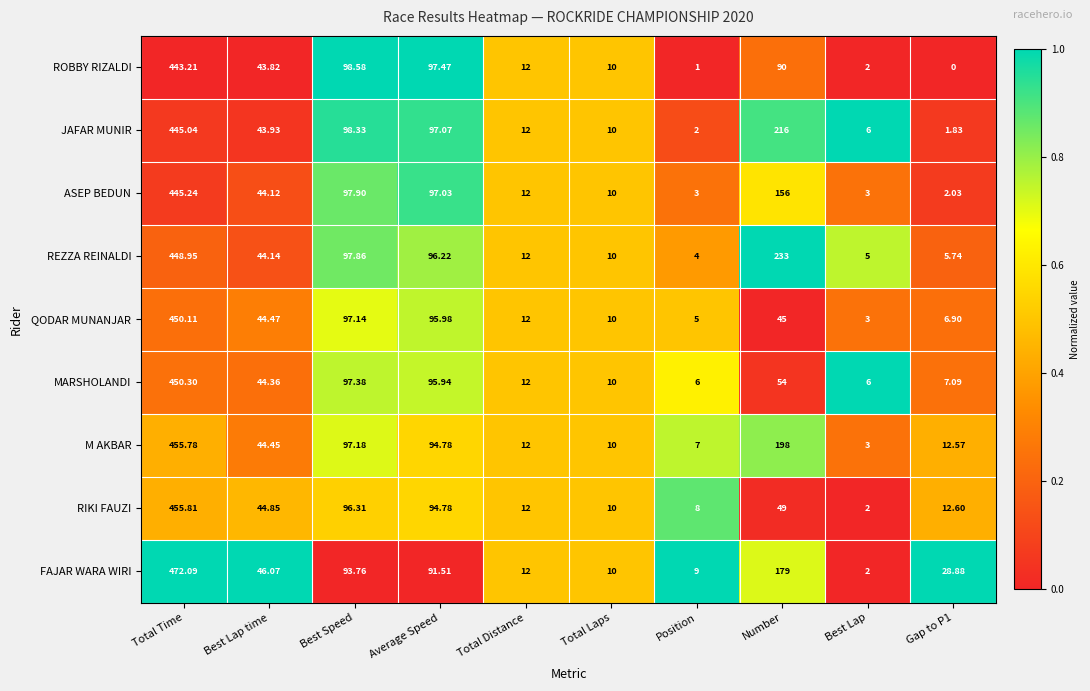

Where is MARSHOLANDI nearest to the value 228?

Best Speed